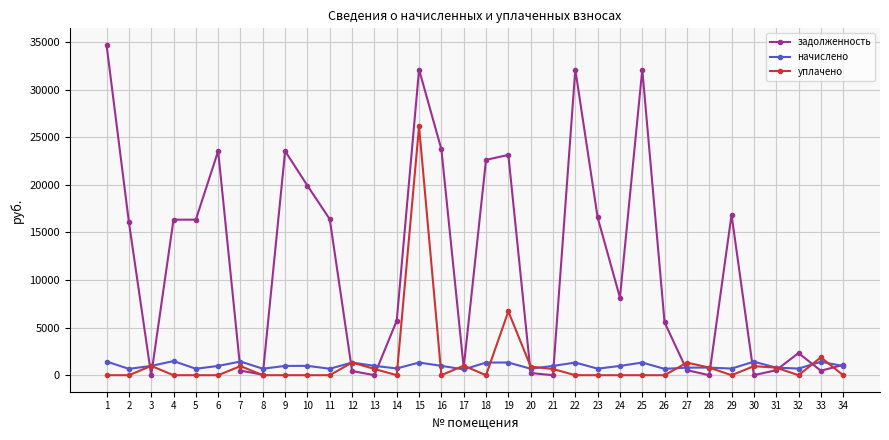

What is the spread (max minus min) of values at 10?

19910.9